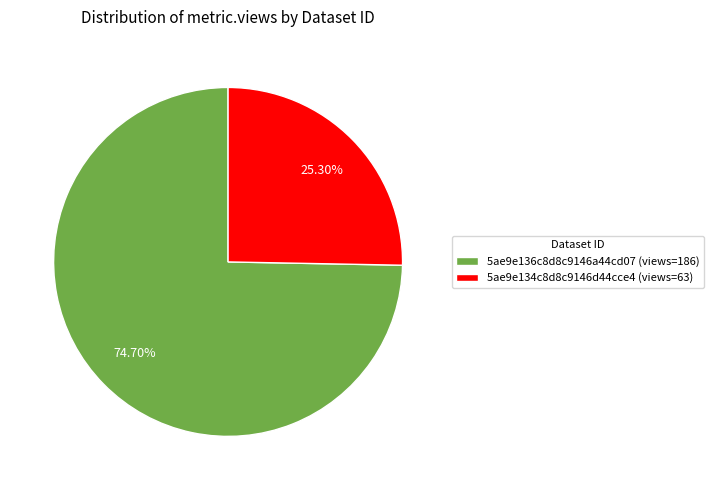

How many slices are in this pie chart?

2